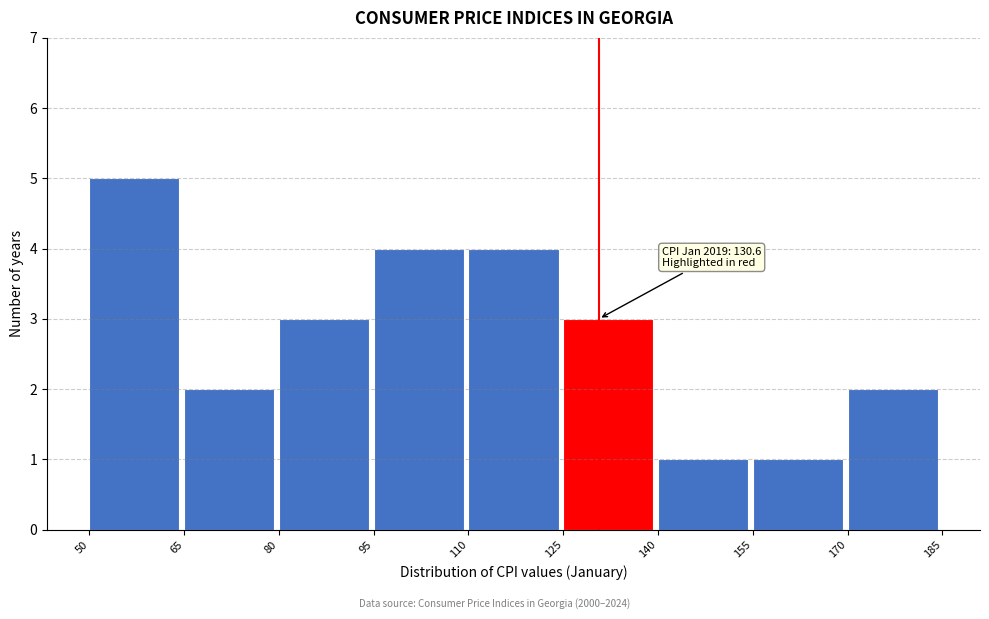

Over which range of the x-axis is the bar tallest?

50 to 65